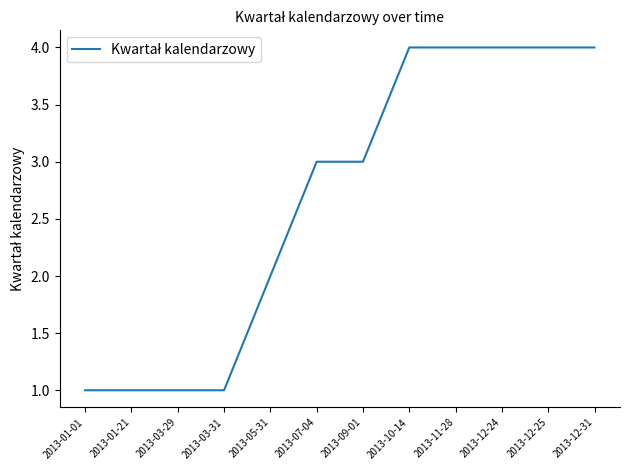

Does the chart display data point markers on the line(s)?

No